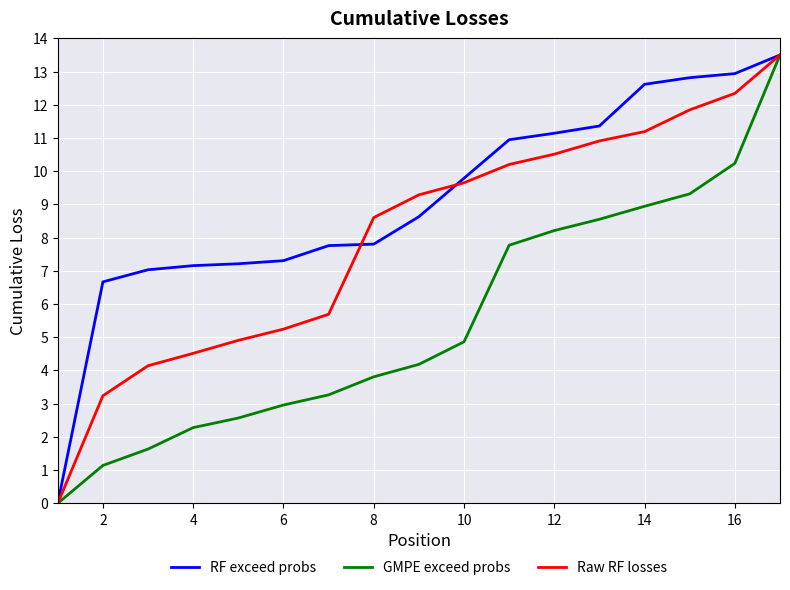

At how many categories does at least one series exceed 4?

16